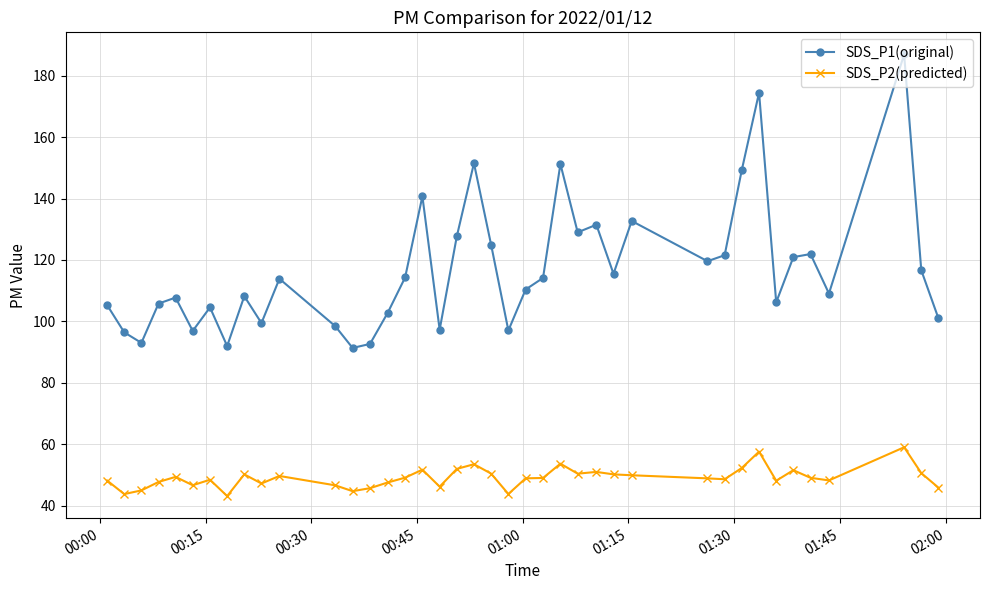

True or false: SDS_P2(predicted) has more than 1 points higher than both neighbors.

True